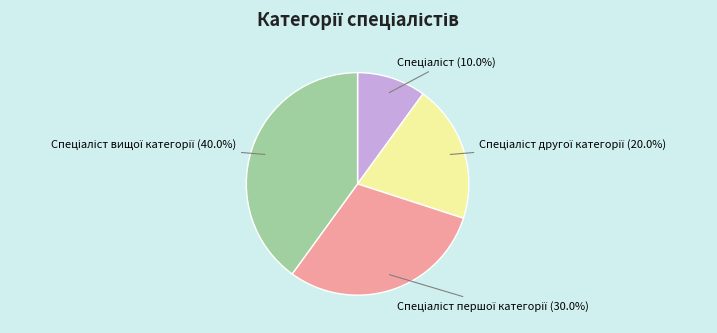

Count the number of slices in the pie.

4